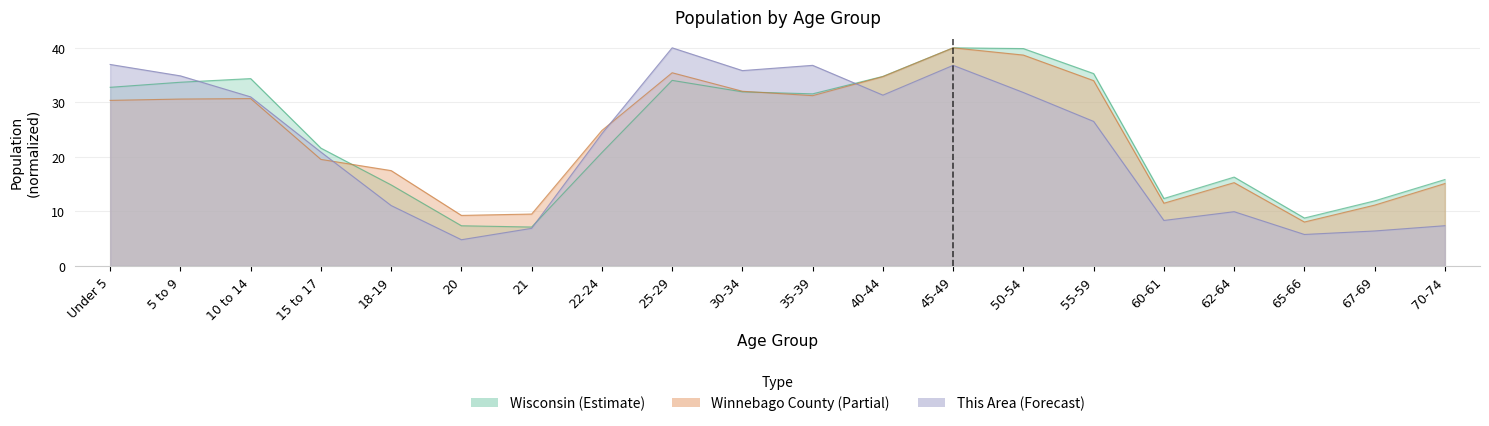

At which label does This Area reach its minimum?

20